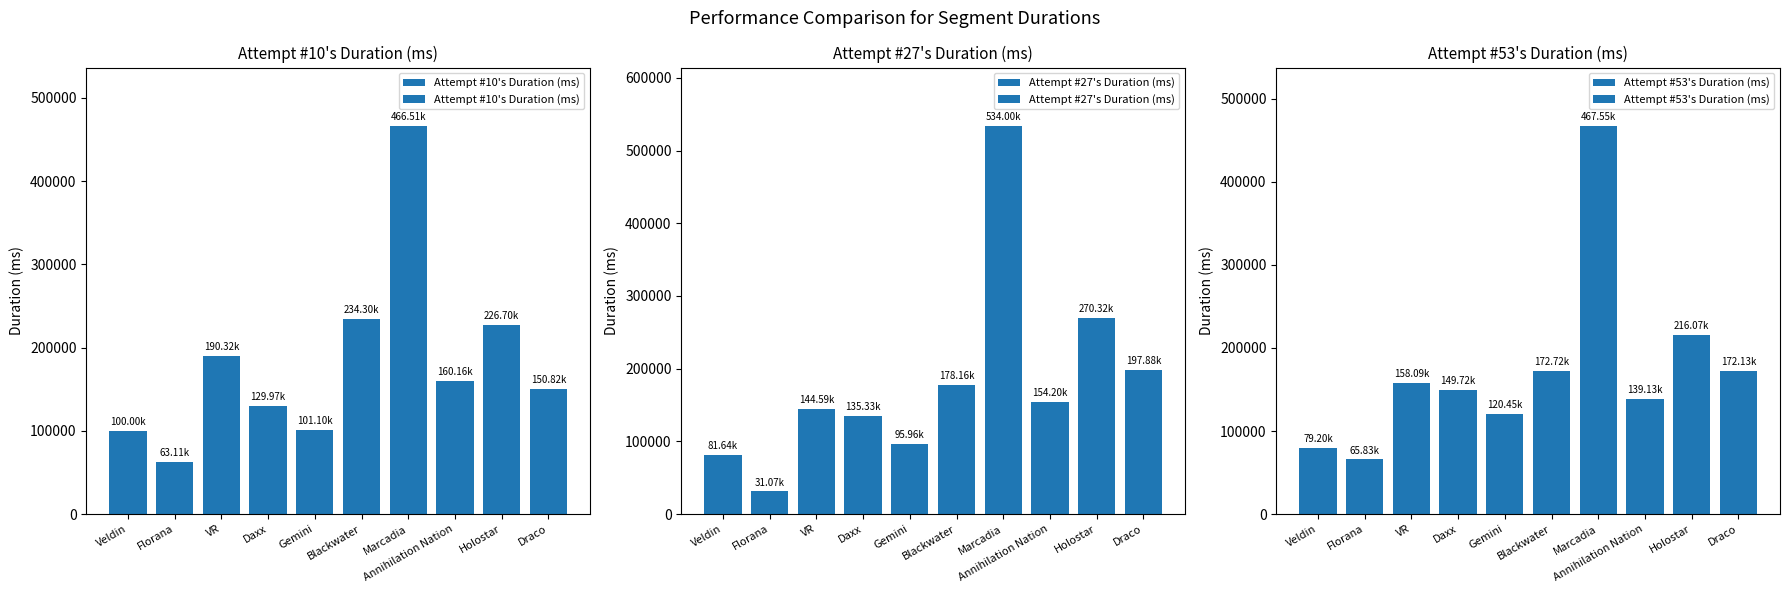

Which series changed the most between Florana and VR?

Attempt #10's Duration (ms)